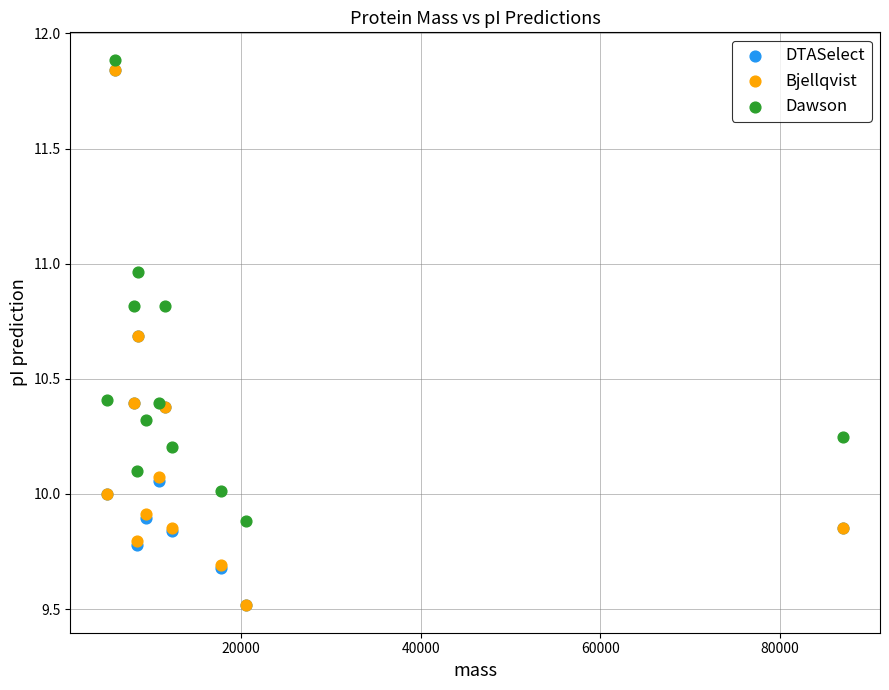

What are all the series names shown in the legend?

DTASelect, Bjellqvist, Dawson